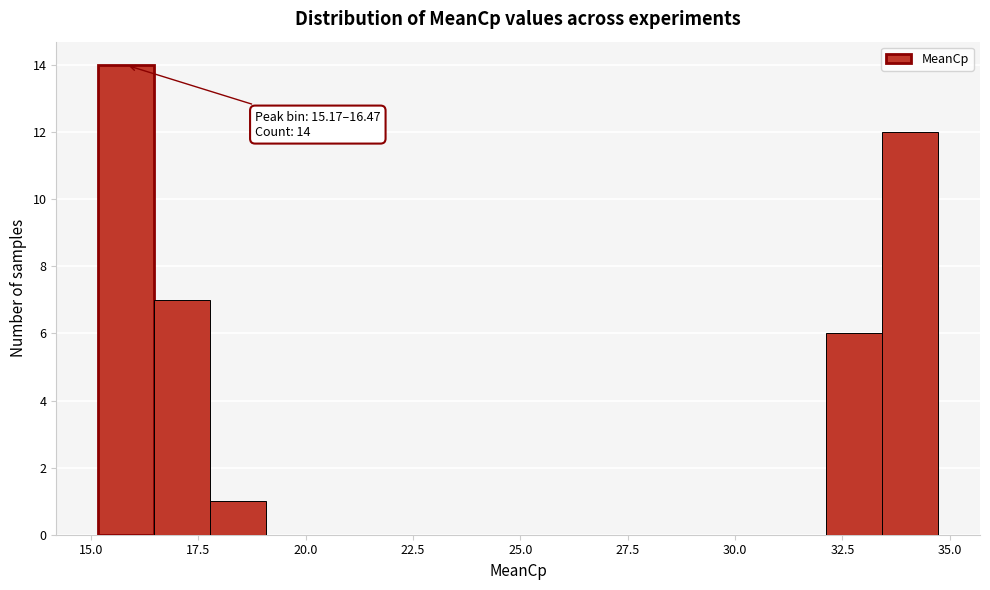

Around what value on the x-axis is the tallest bar? Give the approximate position of its centre, as read against the axis.

16.0